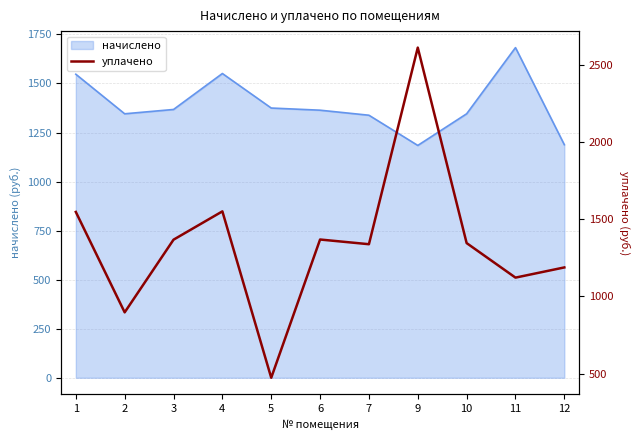

Where is the first local maximum?

4